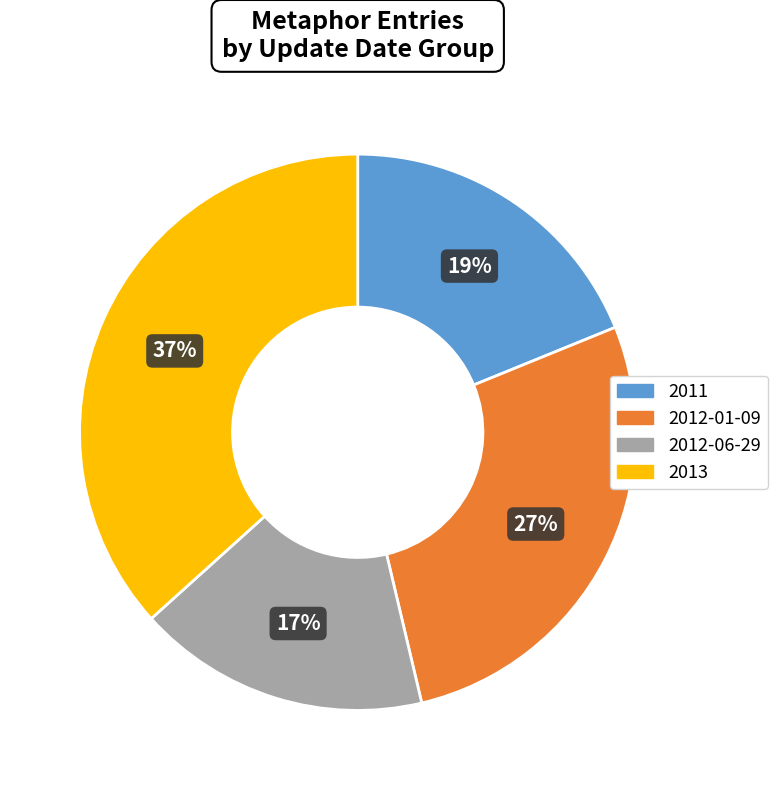

How many slices are in this pie chart?

4